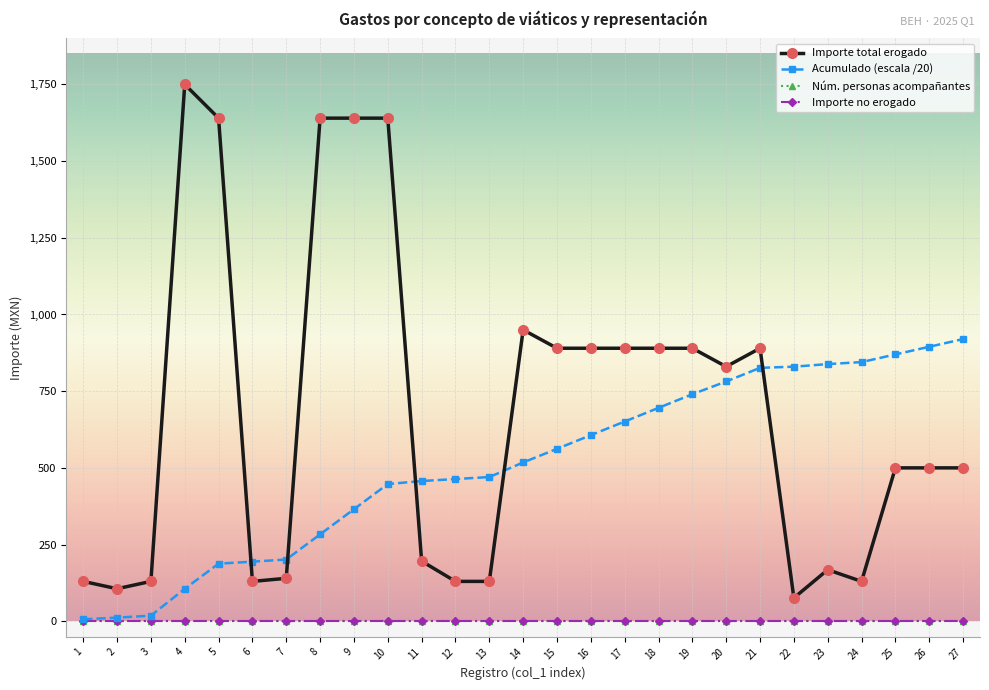

Is this an area chart (filled region under the line)?

No